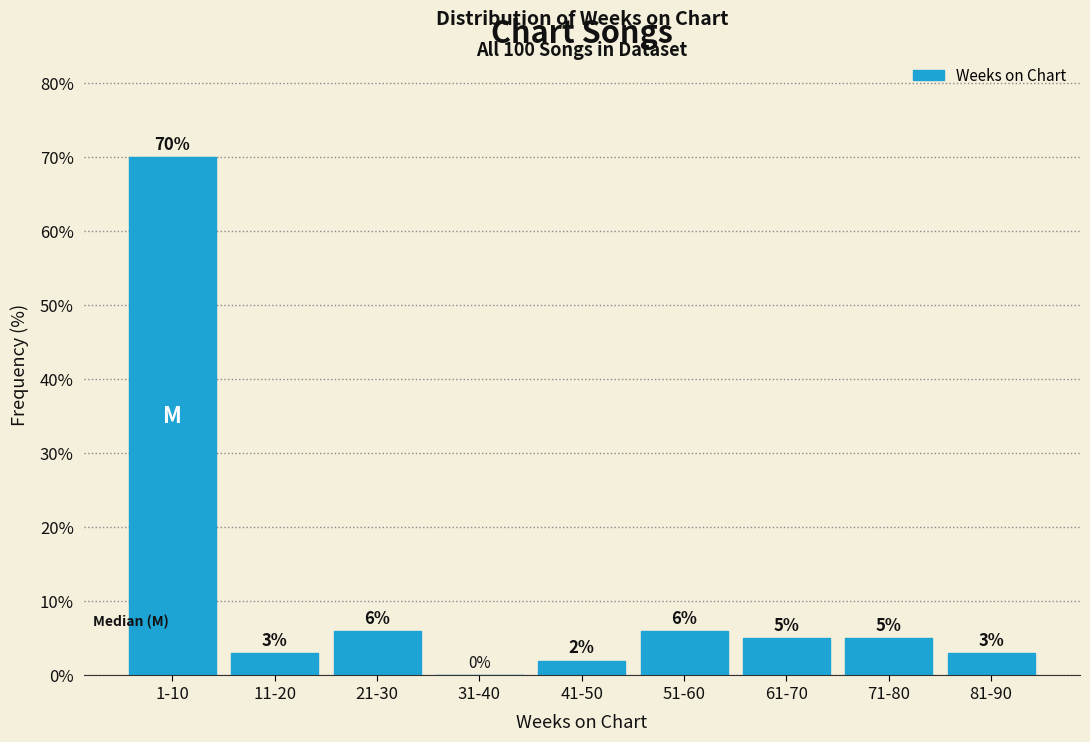

Reading left to right, list all the values displayed in this chart.

1-10=70	11-20=3	21-30=6	31-40=0	41-50=2	51-60=6	61-70=5	71-80=5	81-90=3